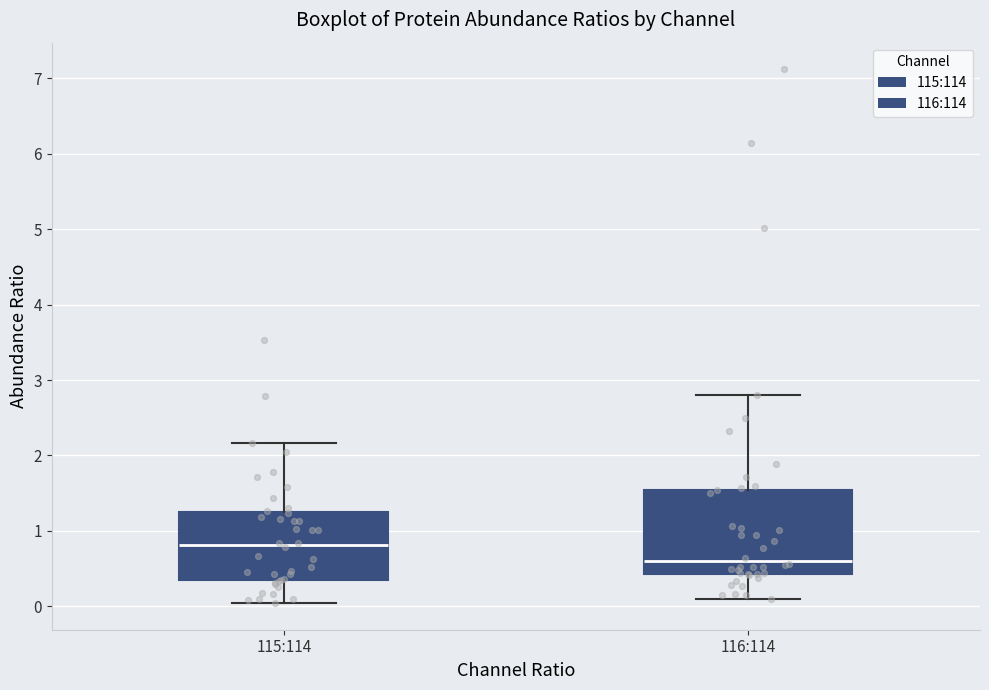

Reading left to right, read every box against the y-axis: the position of its median line, the range the box covers, and the ends of its whiskers. The values are not printed on the chart, so give them approximately, as read against the axis.

115:114: median 0.8, box 0.3 to 1.2, whiskers 0.0 to 2.2
116:114: median 0.6, box 0.4 to 1.5, whiskers 0.1 to 2.8